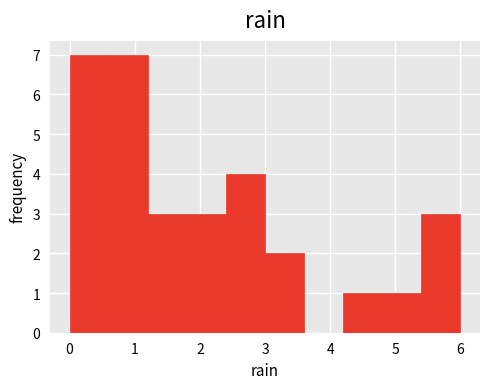

How tall is the bar that spans 3.0 to 3.6 on the x-axis? The values are not printed on the chart, so give them approximately, as read against the axis.

2